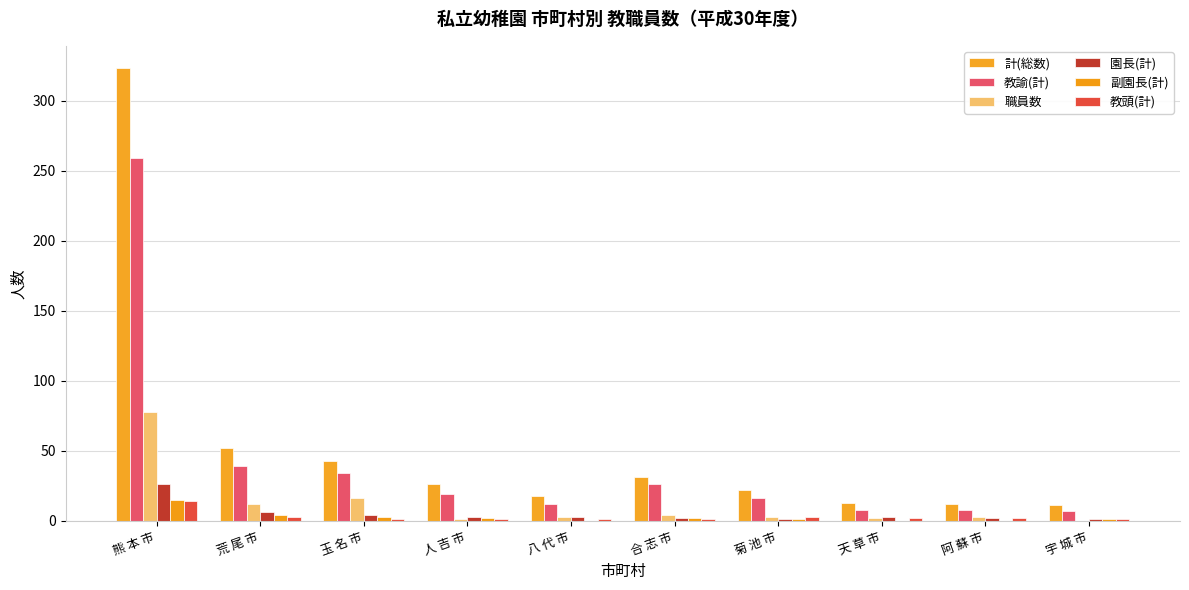

Does the chart contain stacked bars?

No